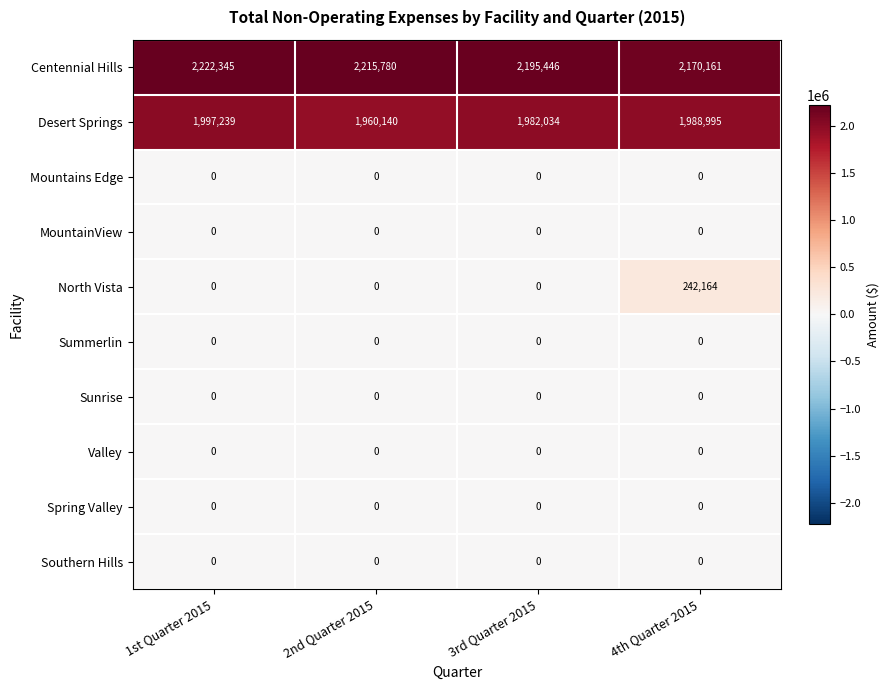

Which series changed the most between 3rd Quarter 2015 and 4th Quarter 2015?

North Vista